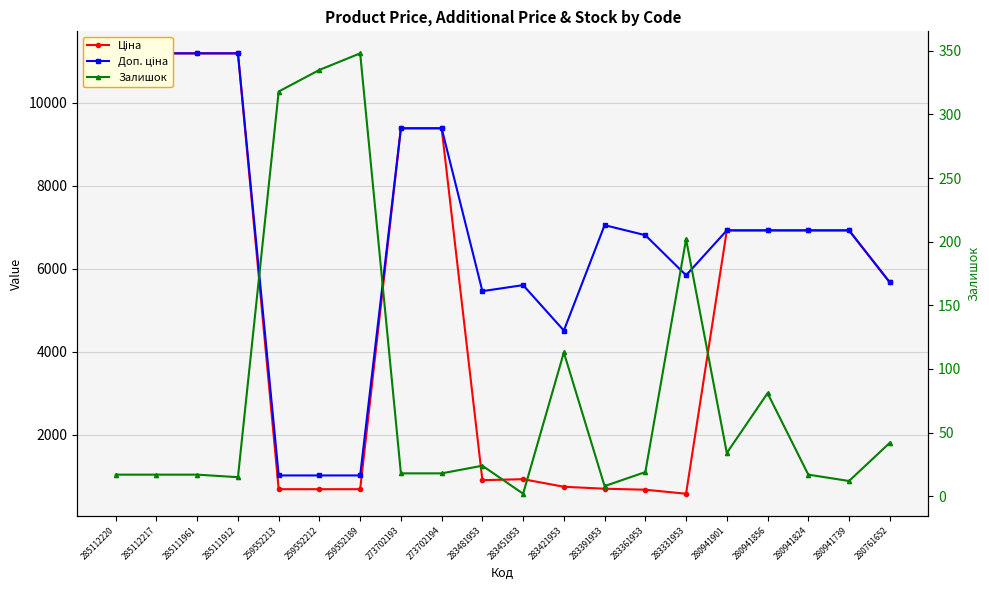

What is the sum of the Ціна values at 285111912 and 280941824?

18113.8